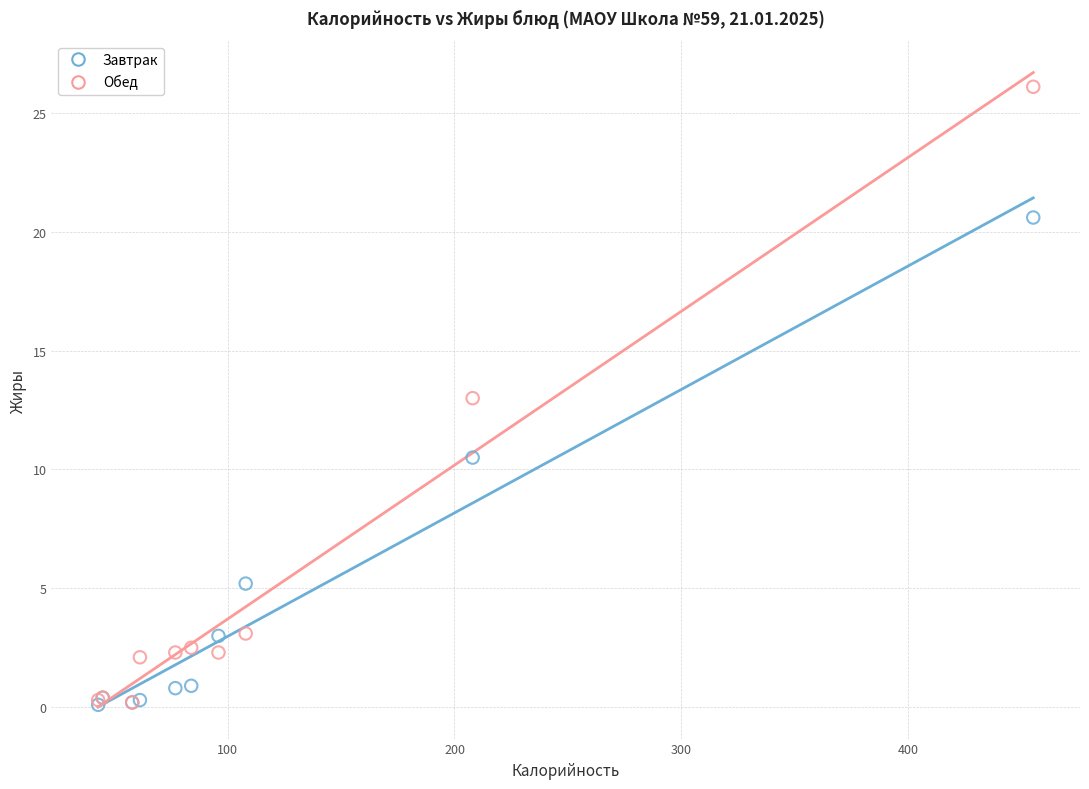

In the Завтрак series, what Y value is closest to 10?

10.5